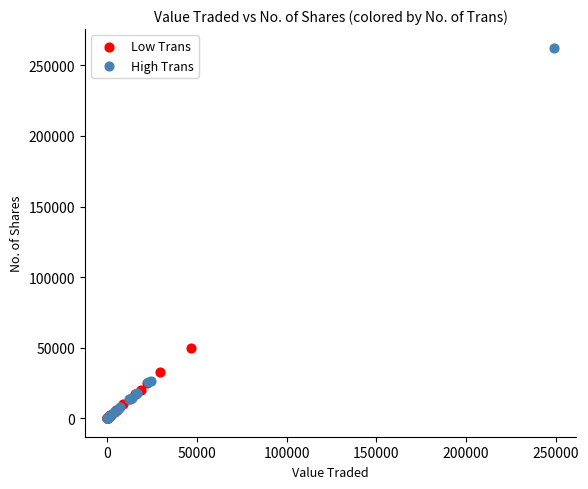

Which series reaches the maximum Y coordinate?

High Trans